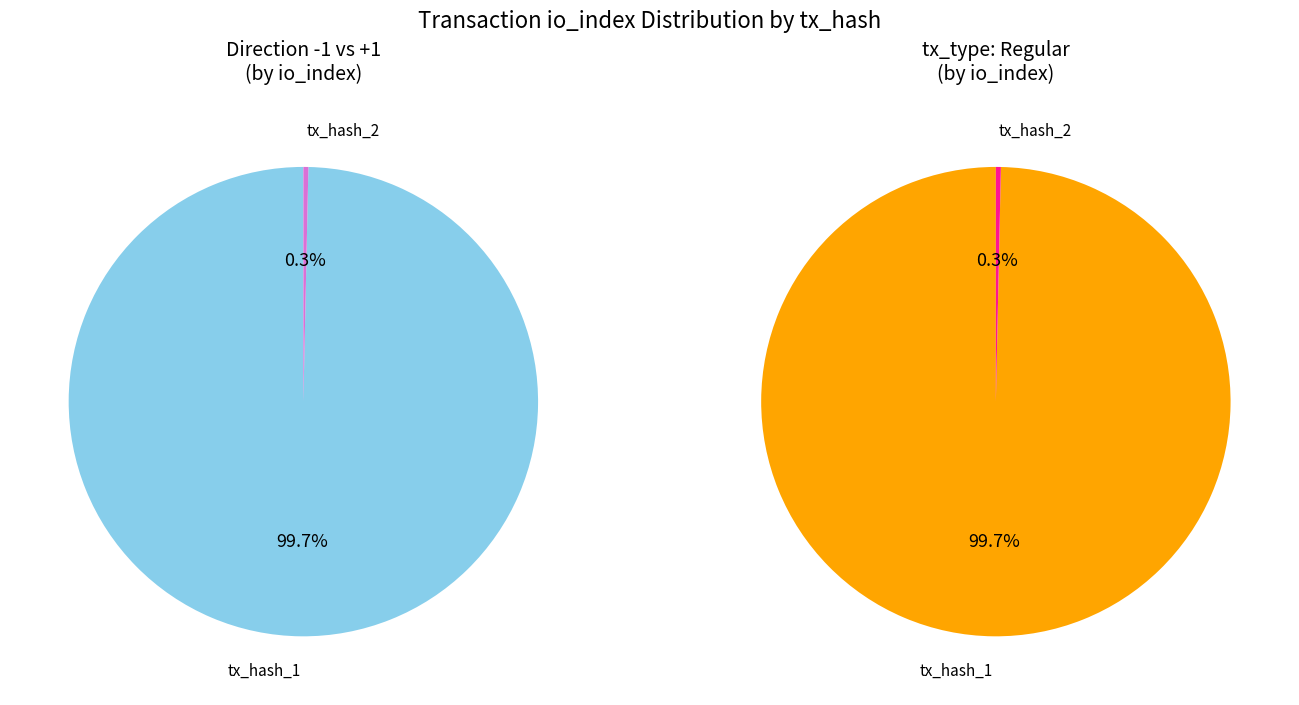

Combined, what portion of the pie is 0 and 1?

100.0%